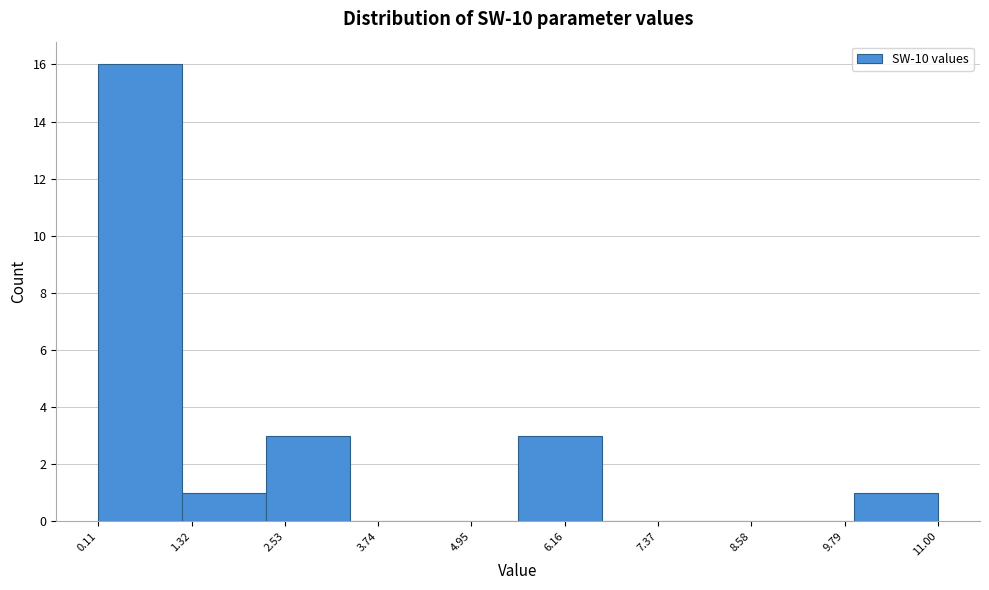

Reading left to right, list every bar in this chart as the range it spans on the x-axis followed by its height. Neither the bar edges nor the heights are printed on the chart, so give them approximately, as read against the axes.

0.2 to 1.2: 16
1.2 to 2.2: 1
2.2 to 3.4: 3
3.4 to 4.4: 0
4.4 to 5.6: 0
5.6 to 6.6: 3
6.6 to 7.8: 0
7.8 to 8.8: 0
8.8 to 10.0: 0
10.0 to 11.0: 1